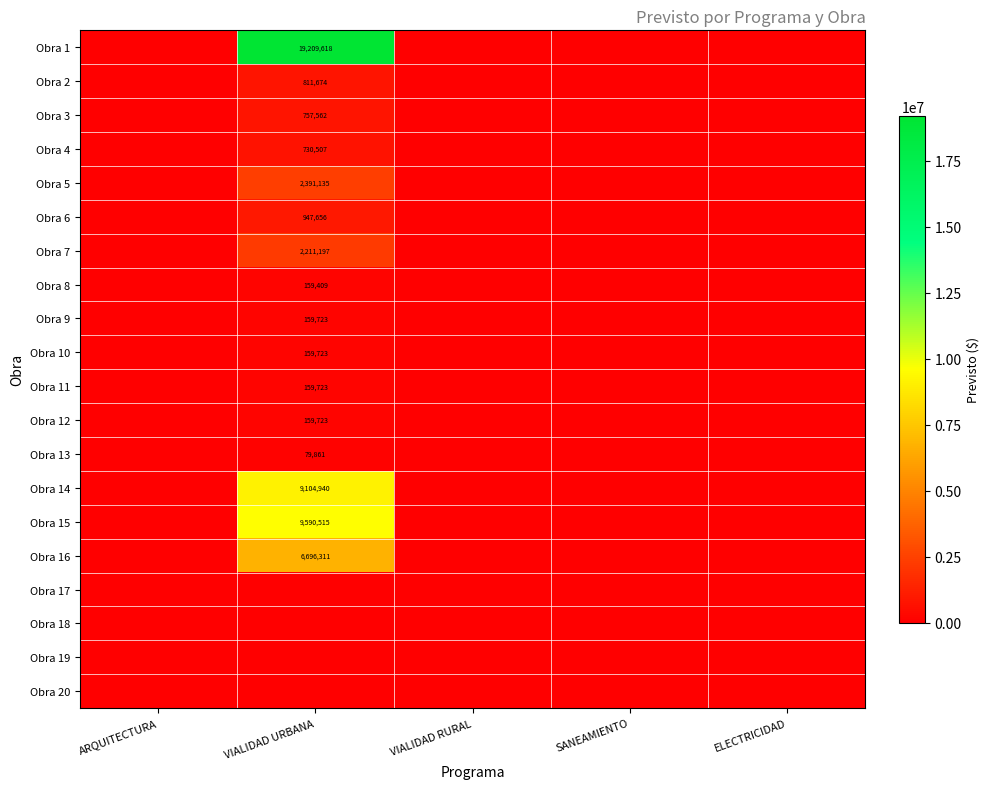

Count the number of categories in the chart.

5